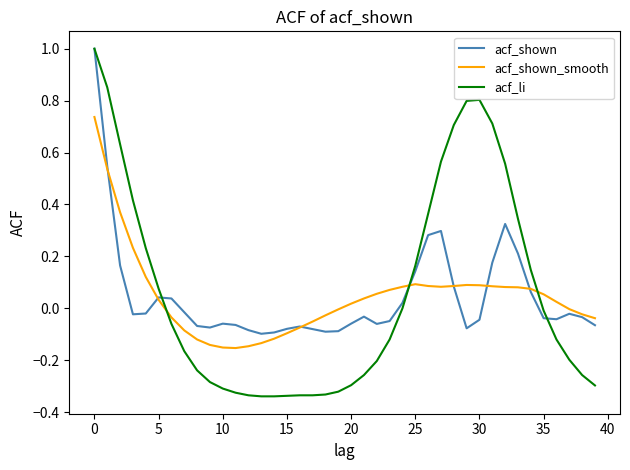

Which series has the largest total across all categories?

acf_li